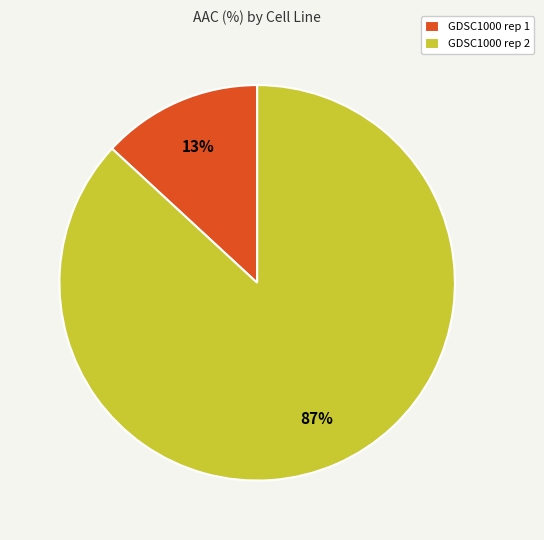

Which has a higher value, GDSC1000 rep 1 or GDSC1000 rep 2?

GDSC1000 rep 2